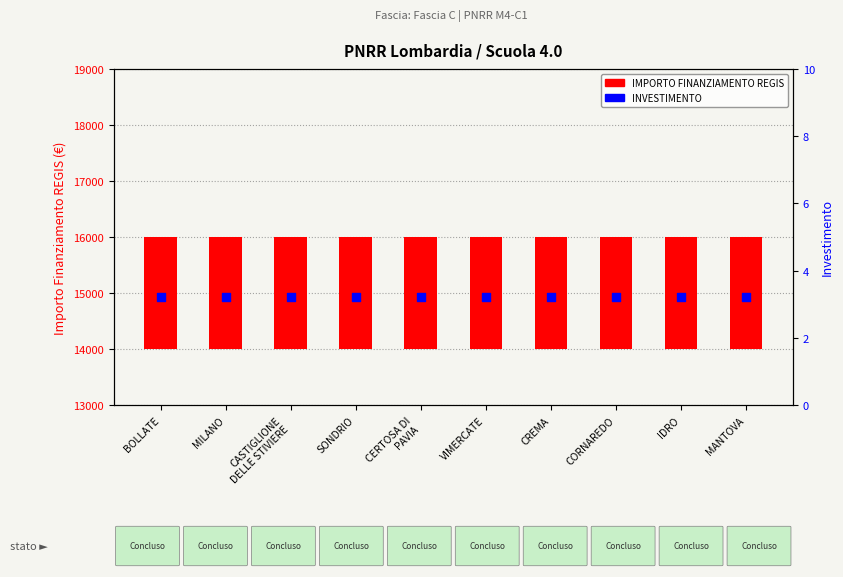

Which series reaches the maximum Y coordinate?

IMPORTO FINANZIAMENTO REGIS